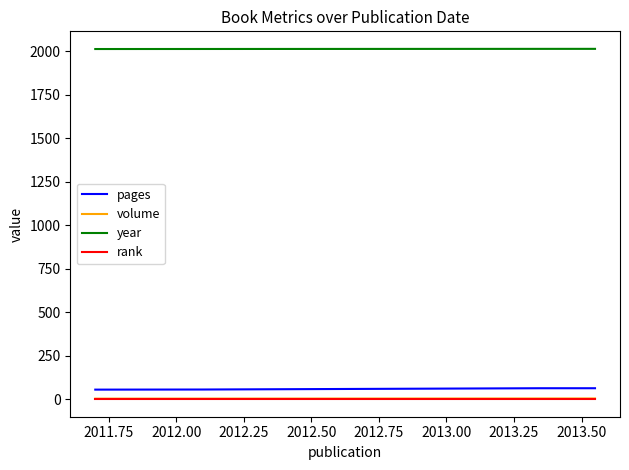

What is the sum of all pages values?

18000.0